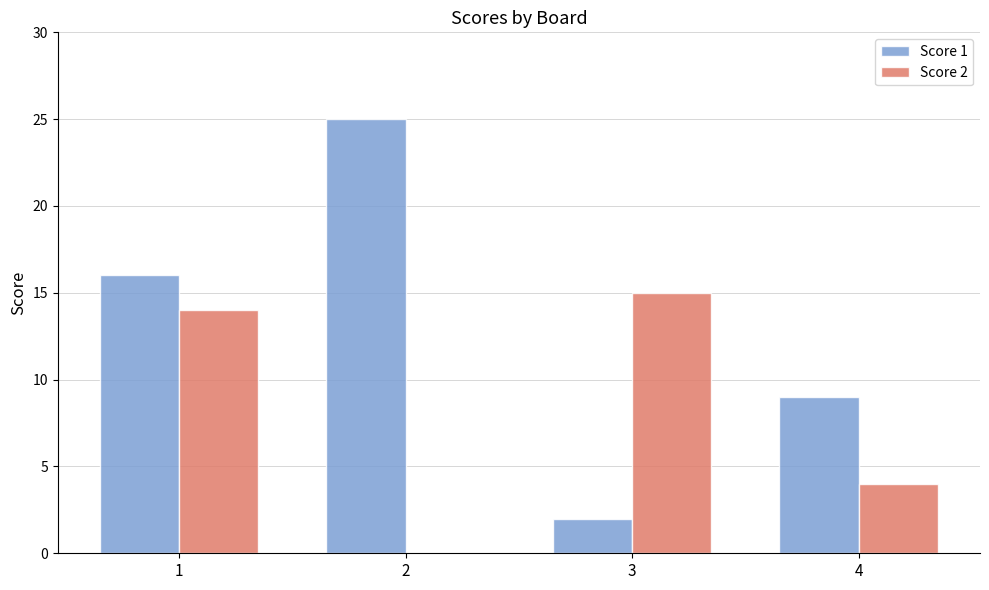

Reading left to right, what are all the values shown in this chart?

Score 1: 1=16	2=25	3=2	4=9
Score 2: 1=14	2=0	3=15	4=4